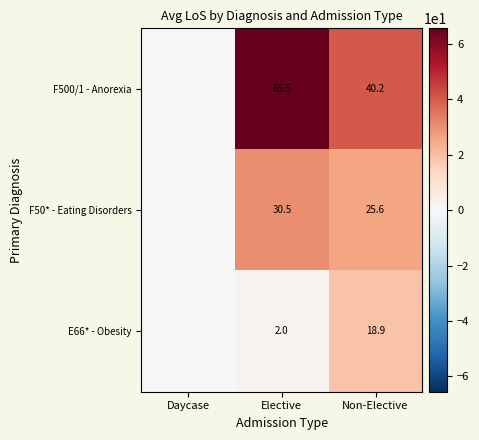

Rank the series at Non-Elective from highest to lowest value.

F500/1 - Anorexia, F50* - Eating Disorders, E66* - Obesity